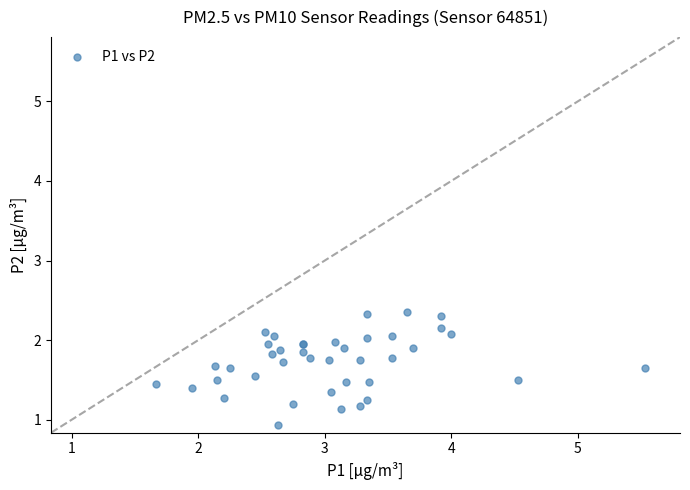

What Y value in the scatter plot is closest to 1?

0.9